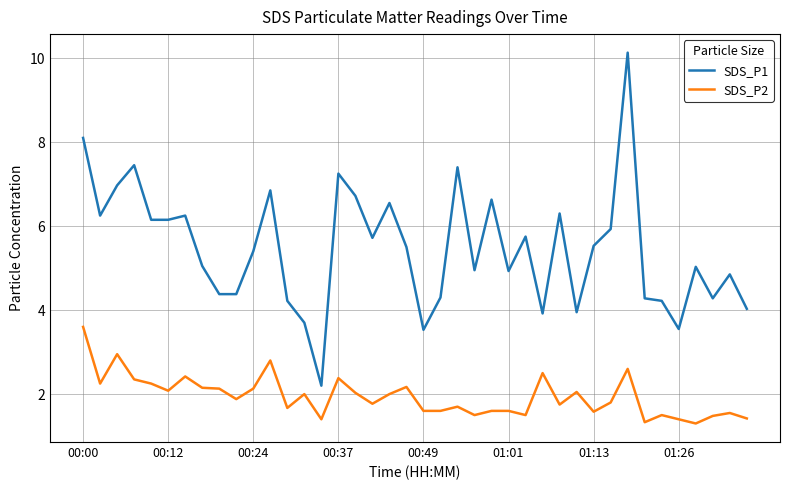

True or false: SDS_P1 and SDS_P2 intersect in this chart.

False